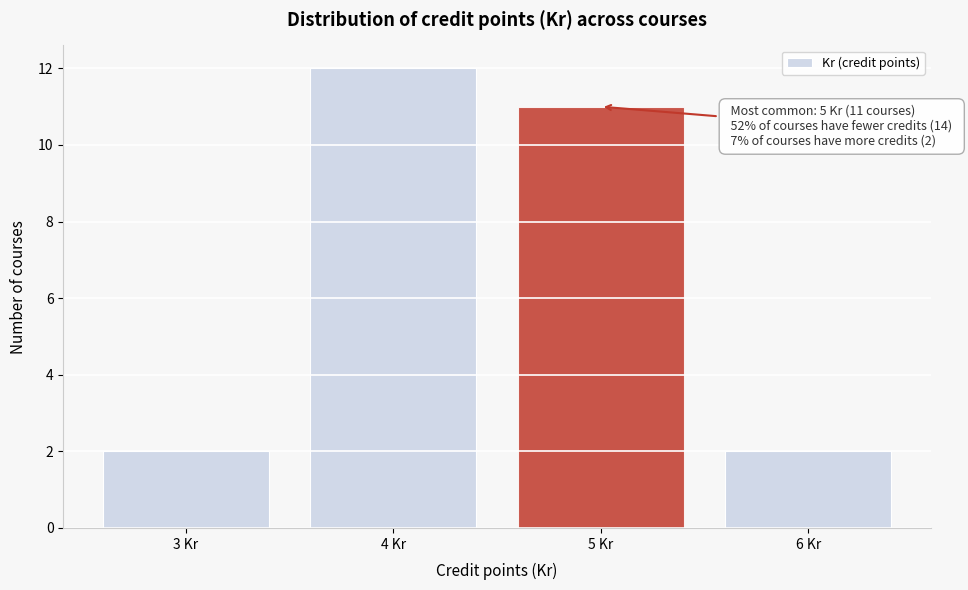

Reading right to left, what are all the values shown in this chart?

2	11	12	2